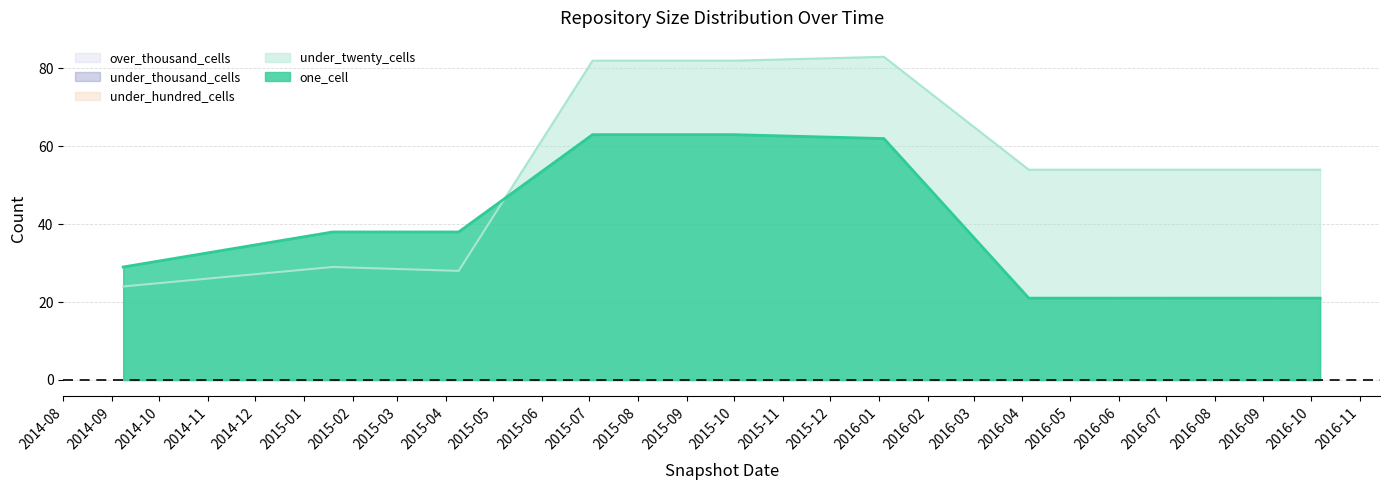

Does the chart display data point markers on the line(s)?

No